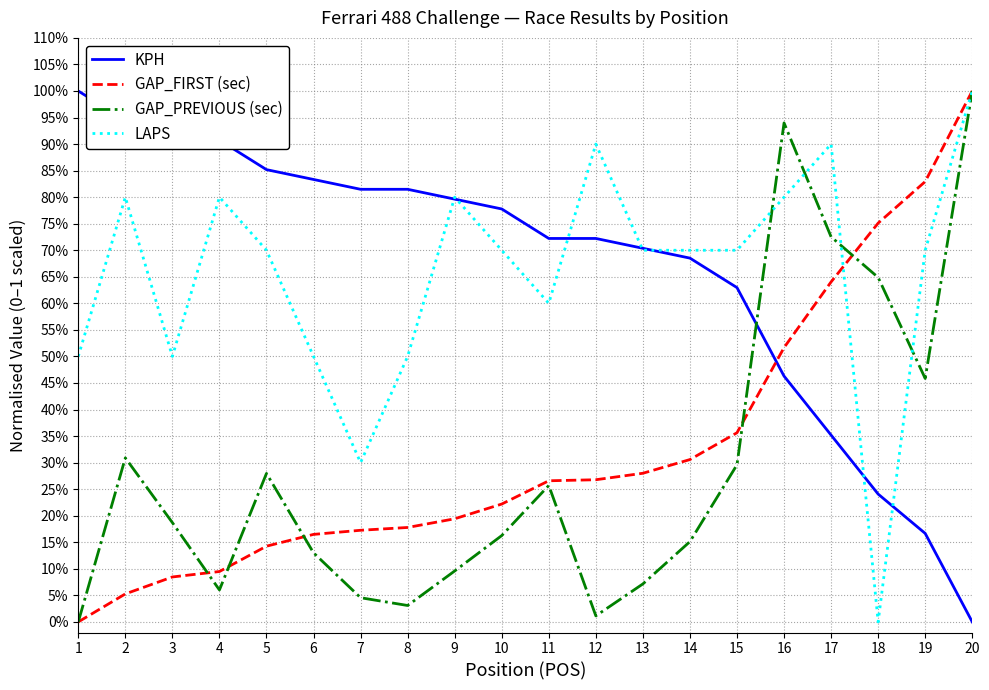

List the labels in order of GAP_FIRST (sec) value, largest first.

20, 19, 18, 17, 16, 15, 14, 13, 12, 11, 10, 9, 8, 7, 6, 5, 4, 3, 2, 1